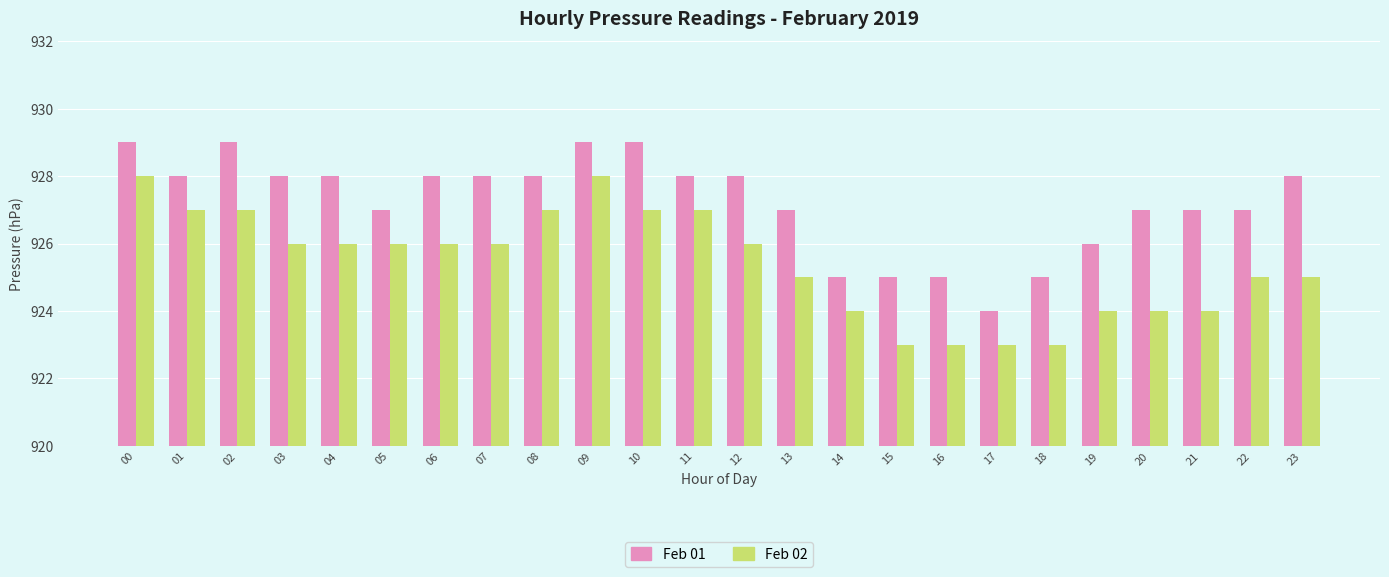

What is the highest value of the Feb 01 series?

929